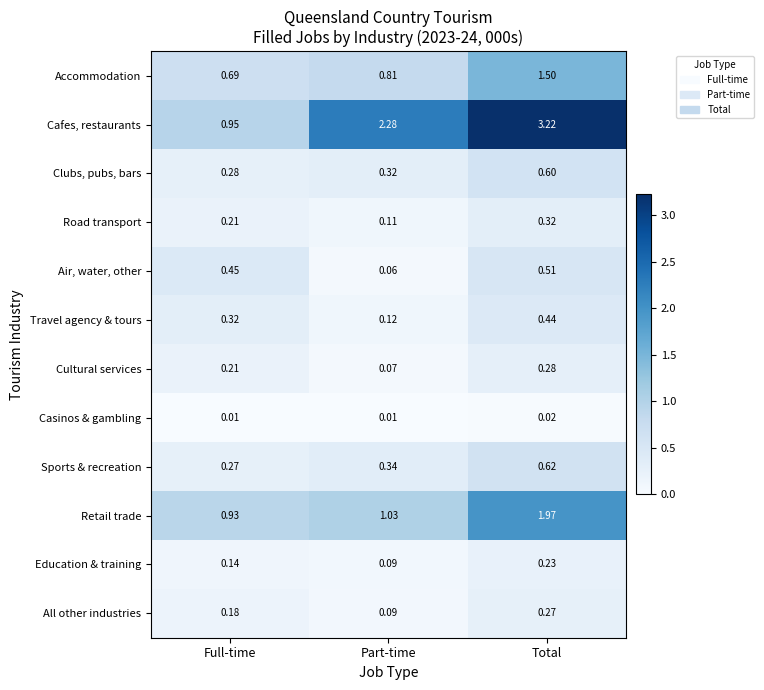

Where is Accommodation nearest to the value 1?

Part-time